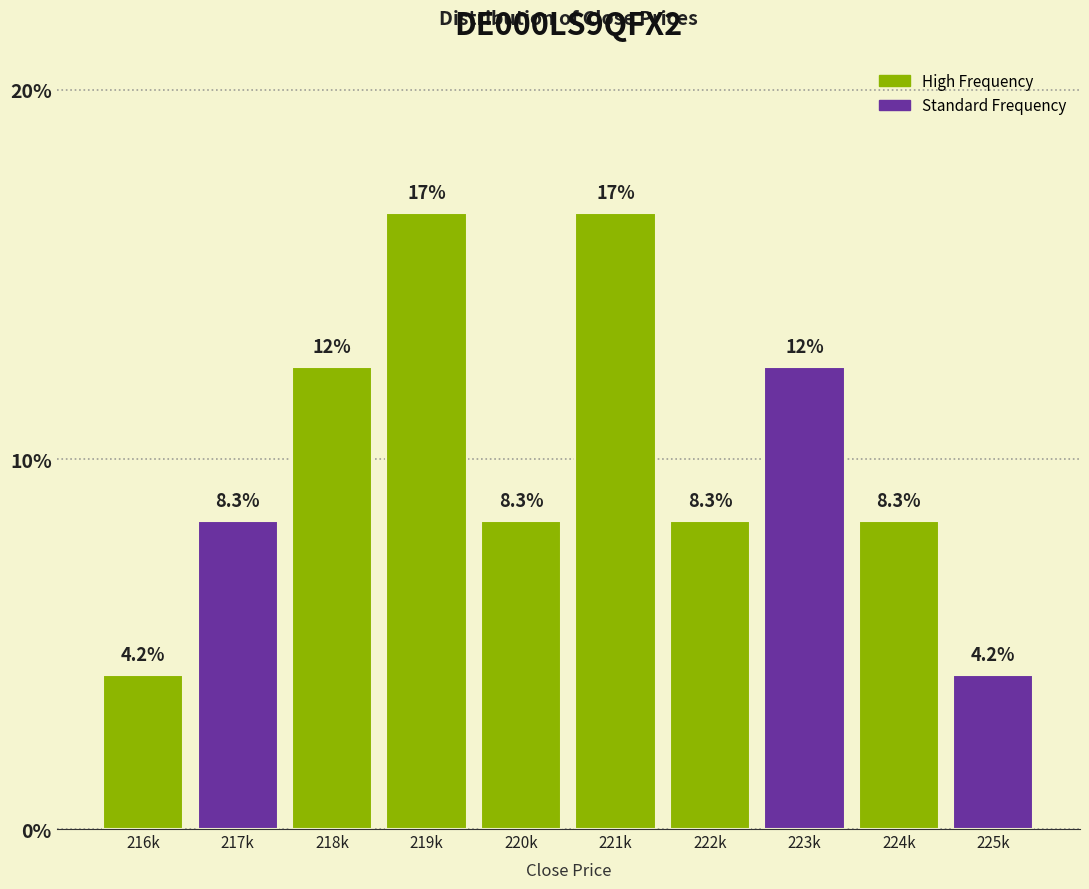

Reading left to right, transcribe all the data shown in this chart.

4.2	8.3	12.5	16.7	8.3	16.7	8.3	12.5	8.3	4.2